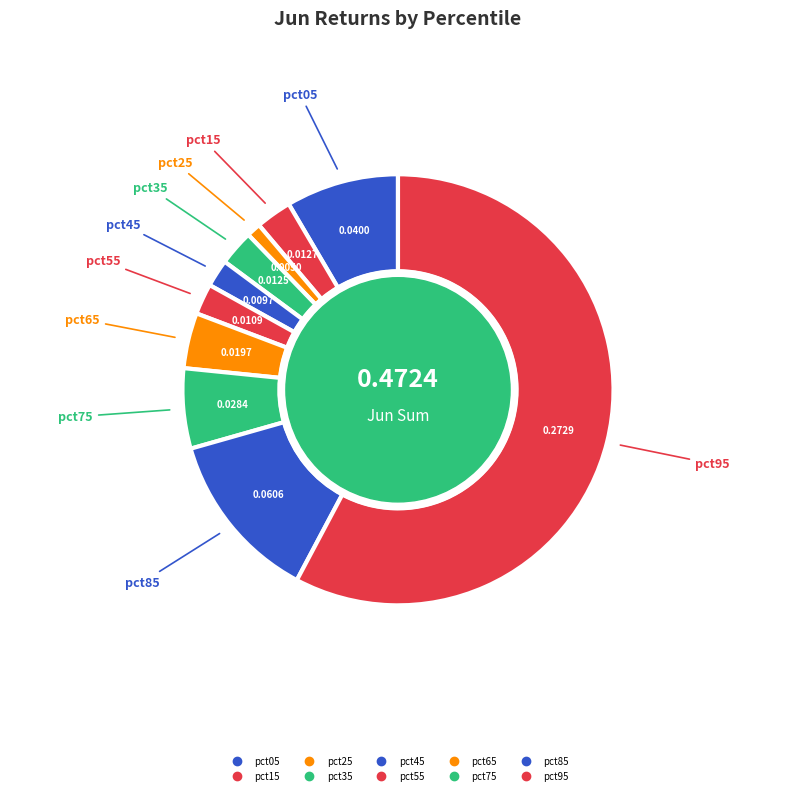

To the nearest percent, what percentage of the pie is pct55?

2%